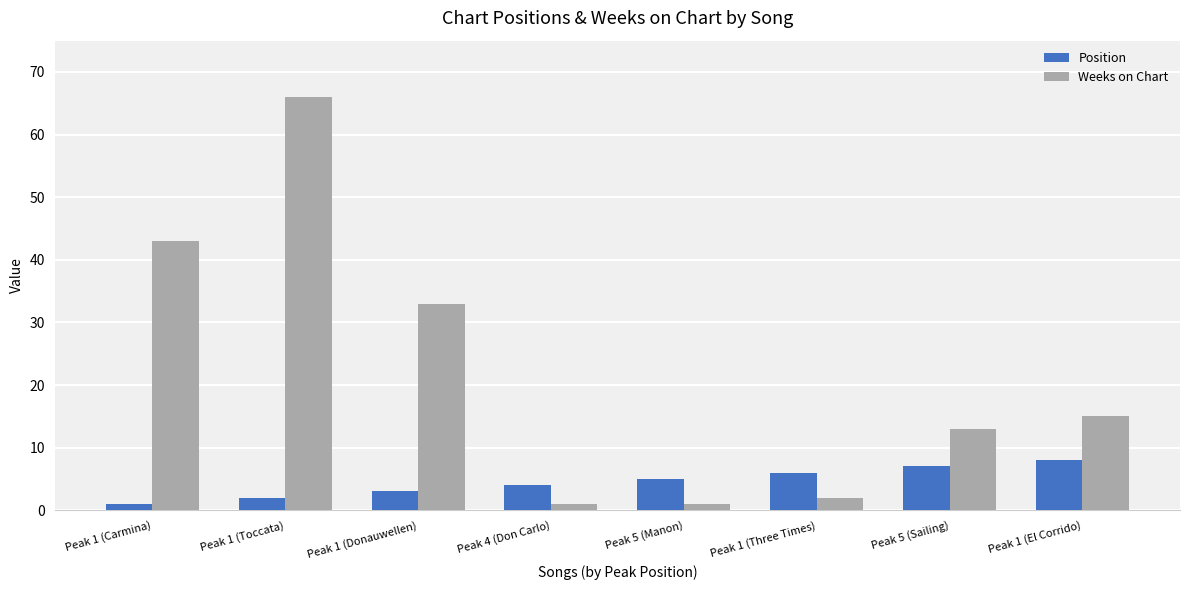

Count the number of data series in this chart.

2